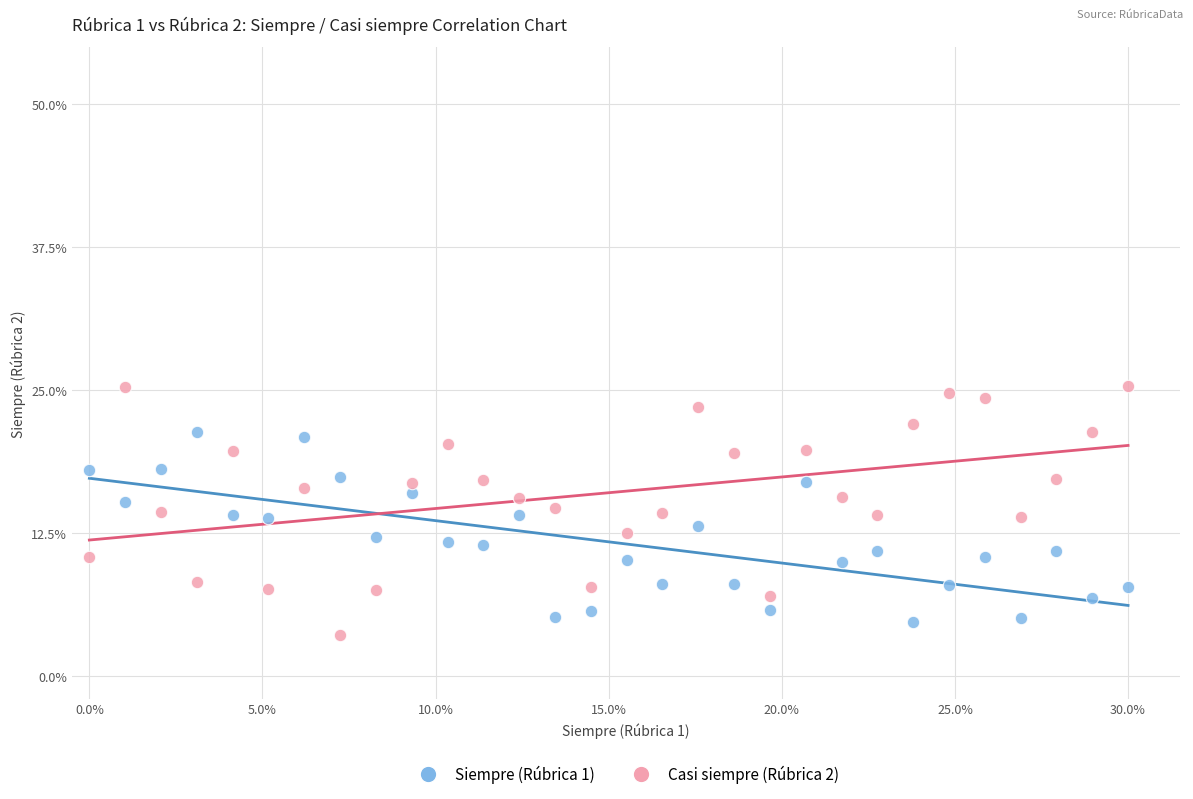

Which series has the largest Y range (max minus min)?

Casi siempre (Rúbrica 2)